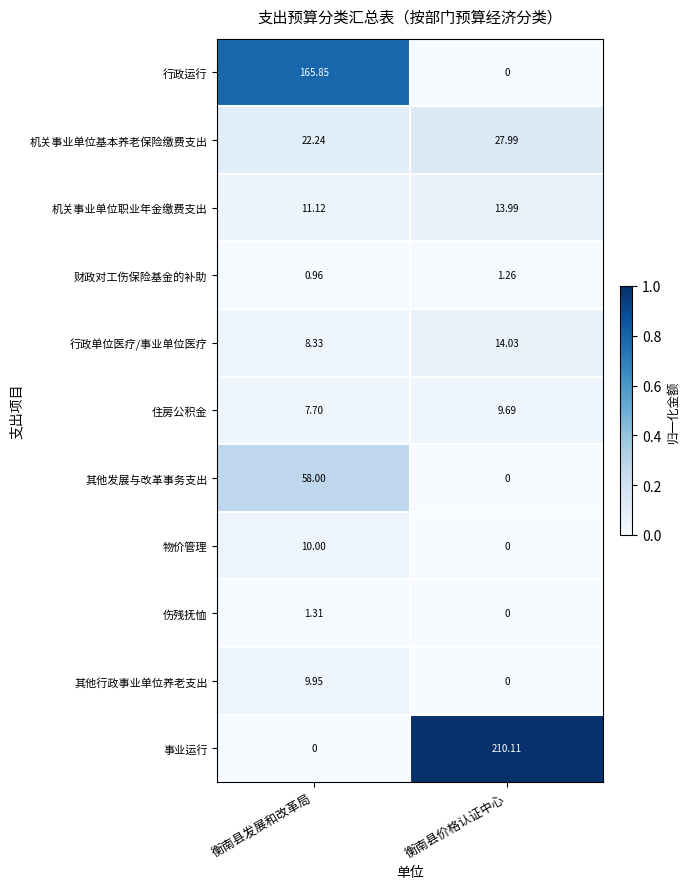

Rank the series at 衡南县发展和改革局 from lowest to highest value.

事业运行, 财政对工伤保险基金的补助, 伤残抚恤, 住房公积金, 行政单位医疗/事业单位医疗, 其他行政事业单位养老支出, 物价管理, 机关事业单位职业年金缴费支出, 机关事业单位基本养老保险缴费支出, 其他发展与改革事务支出, 行政运行